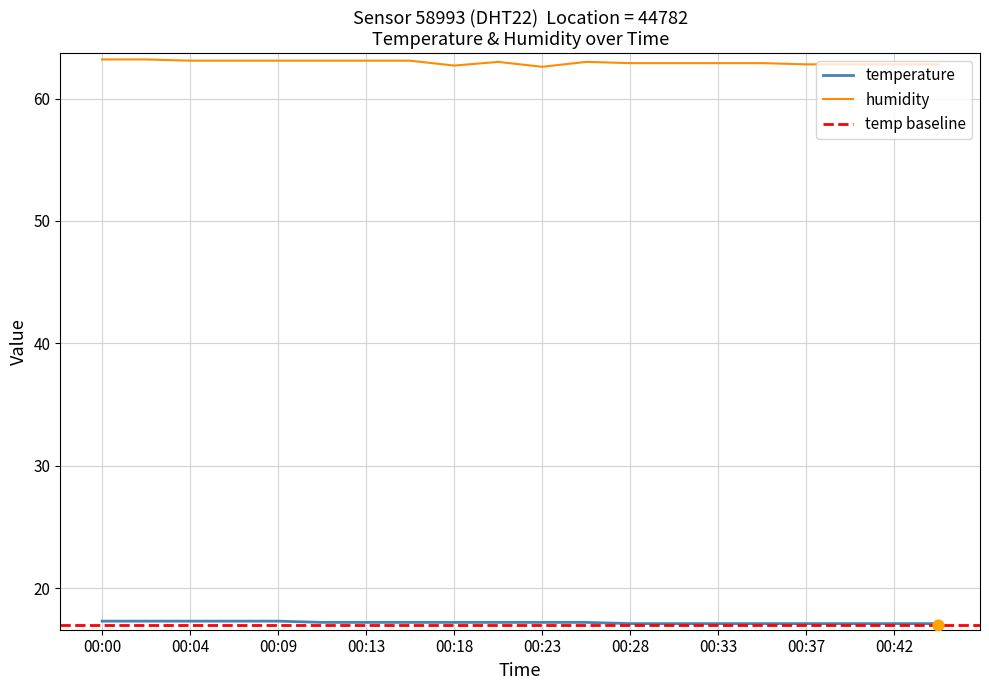

True or false: temperature and humidity intersect in this chart.

False